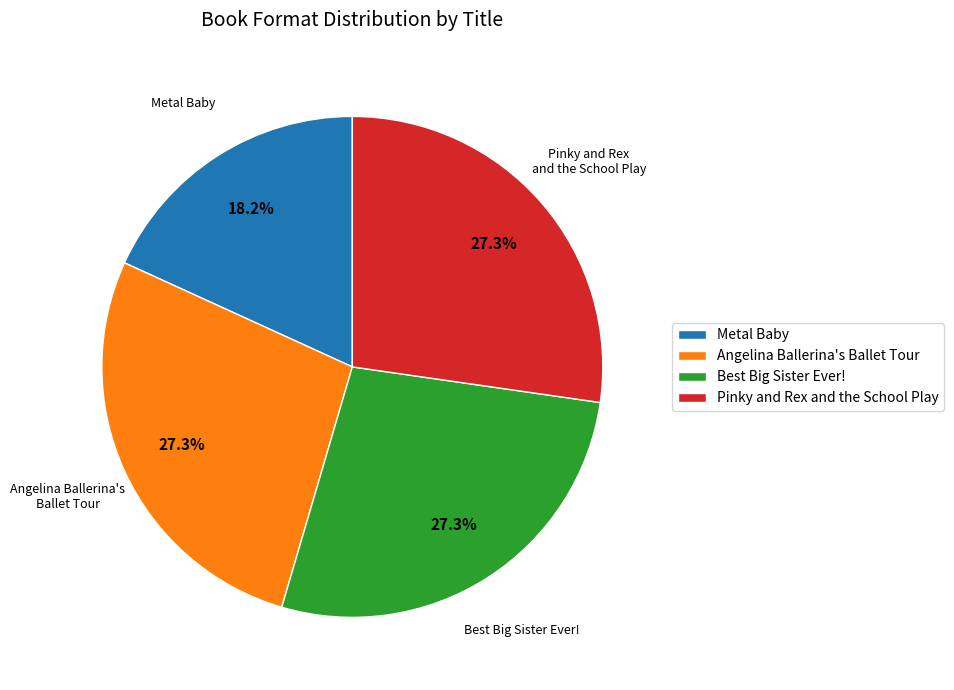

Approximately how many times larger is the value at Pinky and Rex and the School Play compared to Metal Baby?

1.5